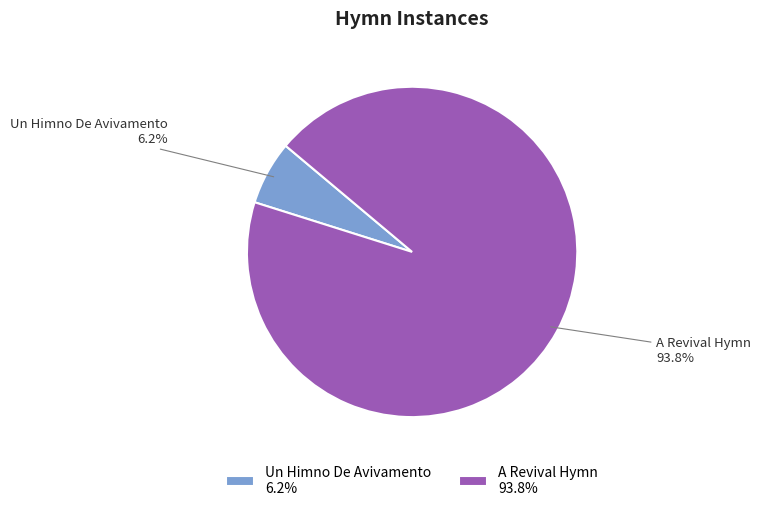

True or false: A Revival Hymn accounts for 94% of the total.

True